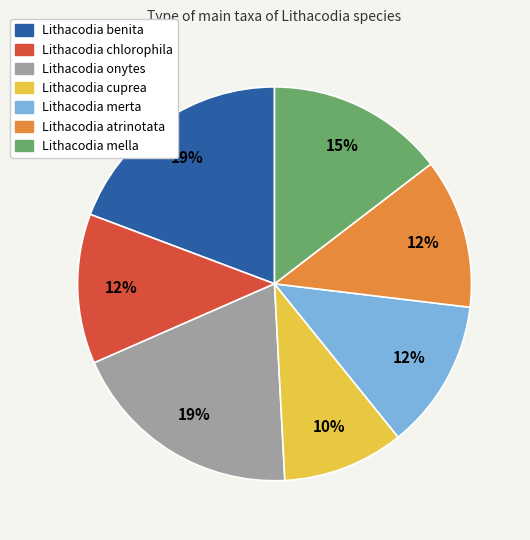

Which category has the smallest portion of the pie?

Lithacodia cuprea